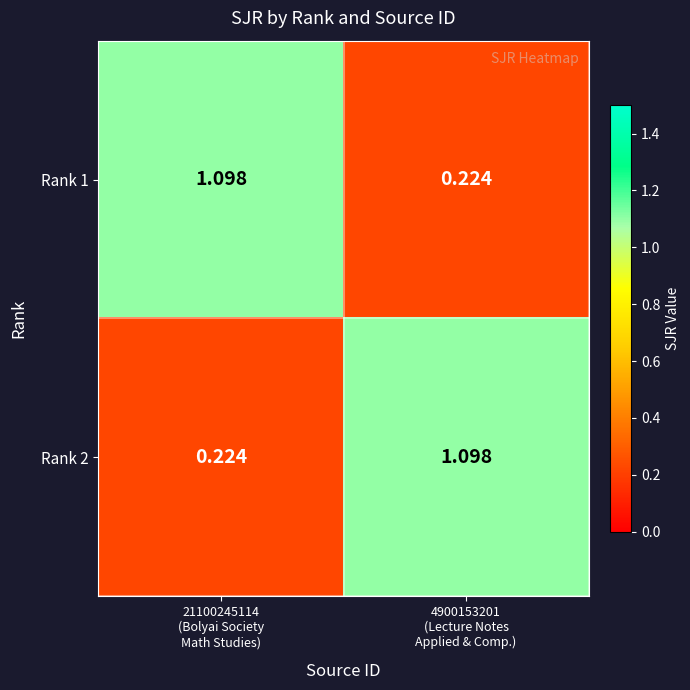

Reading left to right, extract all data points from this chart.

Rank 1: 21100245114
(Bolyai Society
Math Studies)=1.1	4900153201
(Lecture Notes
Applied & Comp.)=0.2
Rank 2: 21100245114
(Bolyai Society
Math Studies)=0.2	4900153201
(Lecture Notes
Applied & Comp.)=1.1